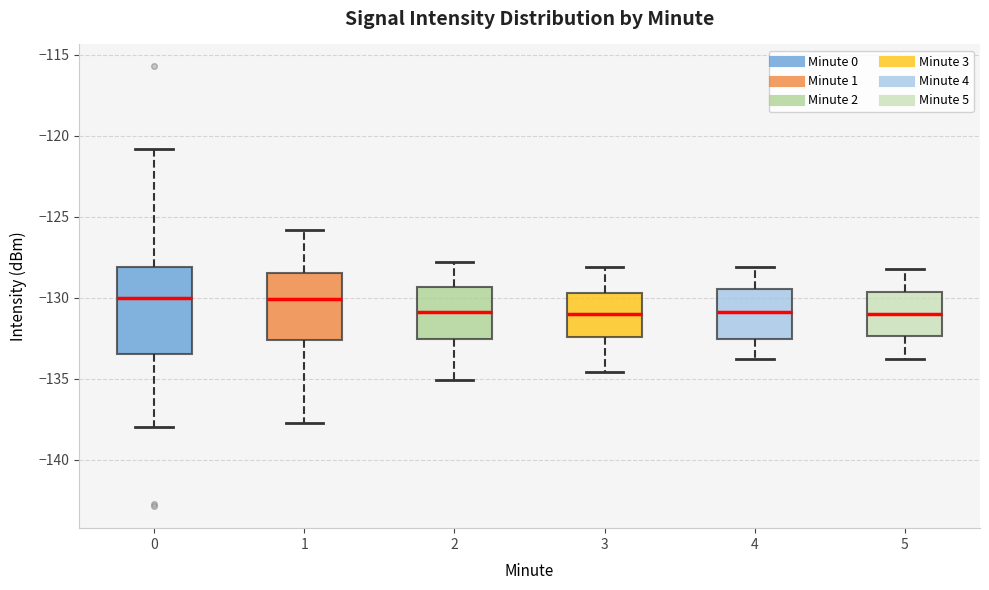

Reading left to right, read every box against the y-axis: the position of its median line, the range the box covers, and the ends of its whiskers. The values are not printed on the chart, so give them approximately, as read against the axis.

0: median -130.0, box -133.5 to -128.0, whiskers -138.0 to -121.0
1: median -130.0, box -132.5 to -128.5, whiskers -138.0 to -126.0
2: median -131.0, box -132.5 to -129.5, whiskers -135.0 to -128.0
3: median -131.0, box -132.5 to -129.5, whiskers -134.5 to -128.0
4: median -131.0, box -132.5 to -129.5, whiskers -134.0 to -128.0
5: median -131.0, box -132.5 to -129.5, whiskers -134.0 to -128.0